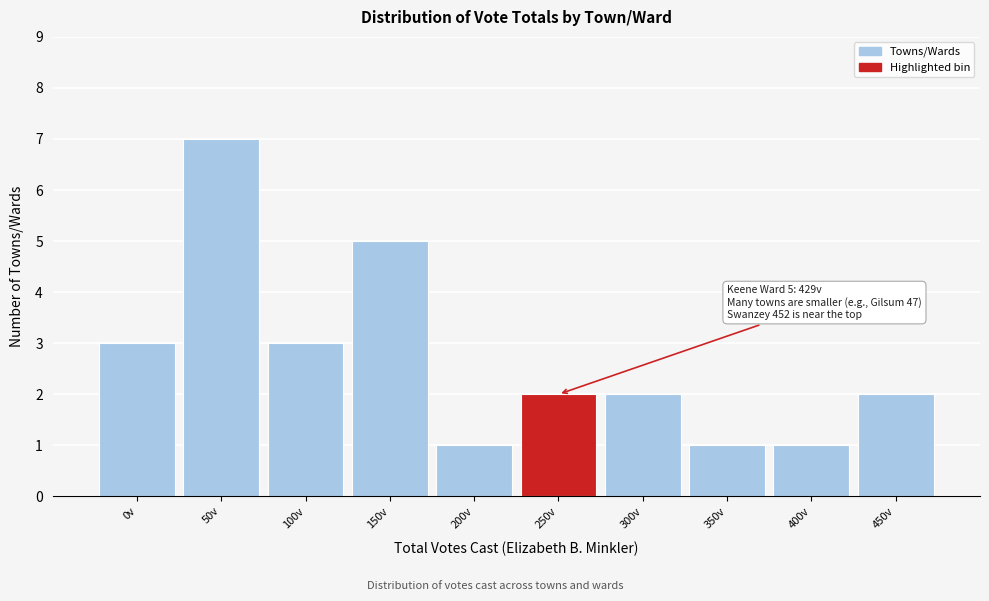

Reading left to right, list all the values displayed in this chart.

0v=3	50v=7	100v=3	150v=5	200v=1	250v=2	300v=2	350v=1	400v=1	450v=2